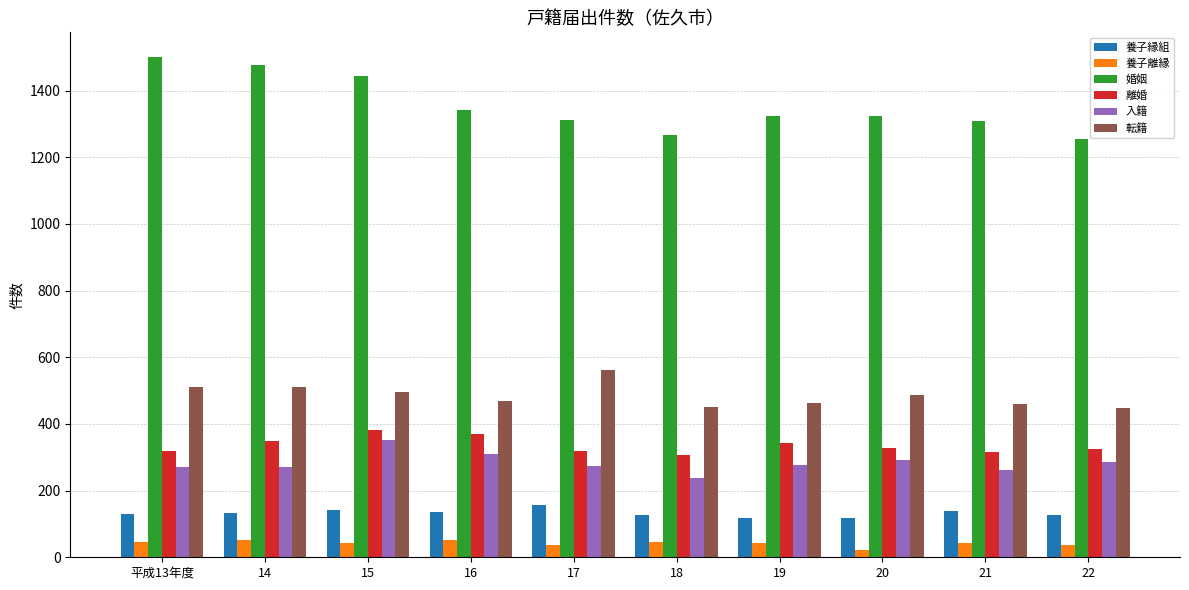

At how many categories does at least one series exceed 1404?

3